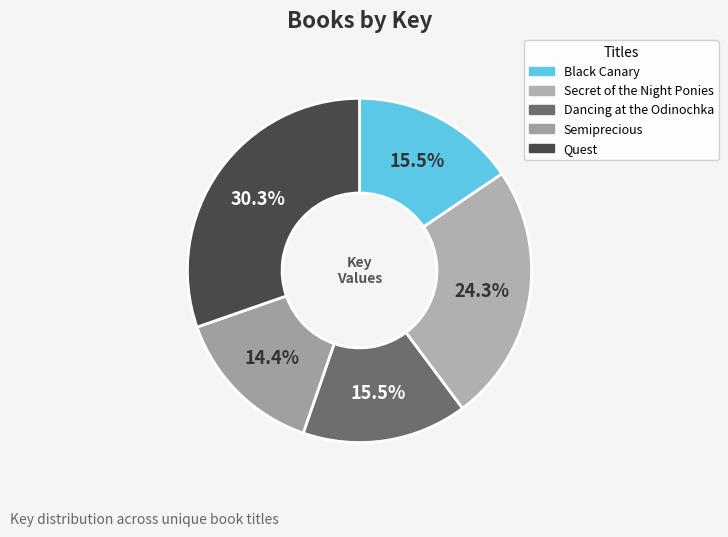

To the nearest percent, what percentage of the pie is Semiprecious?

14%